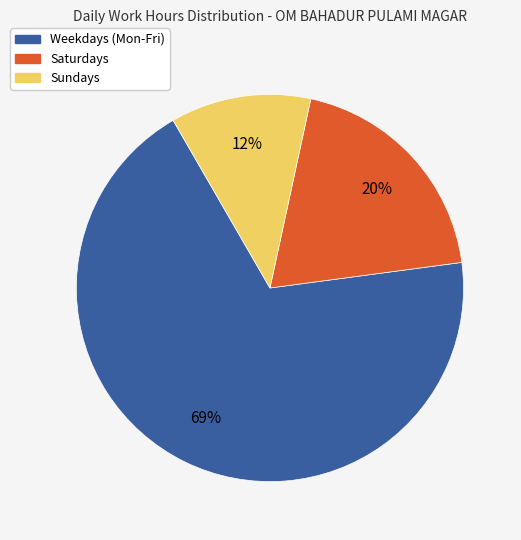

To the nearest percent, what is the average slice percentage?

33%